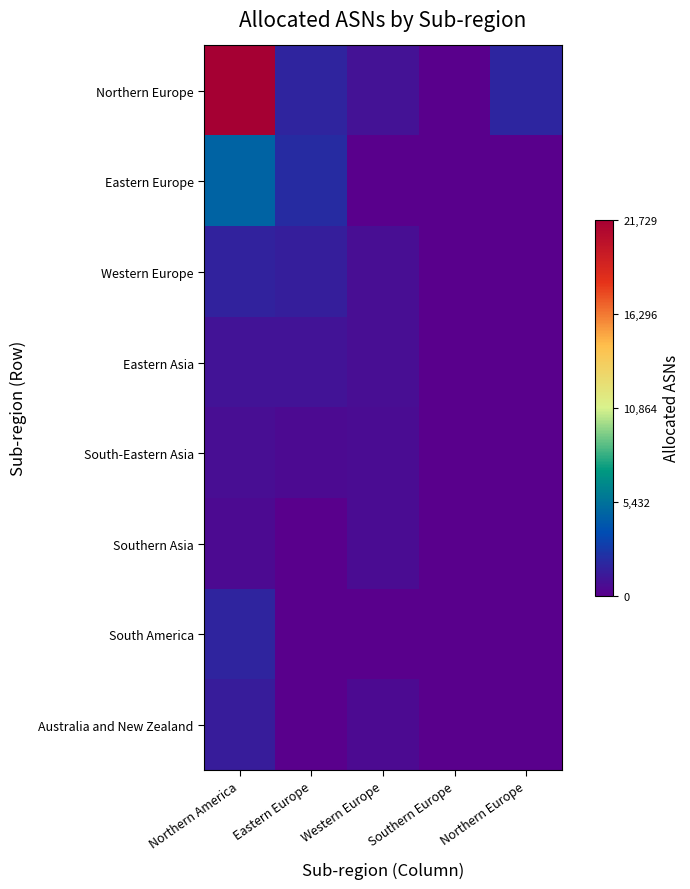

At how many categories does at least one series exceed 12860?

1